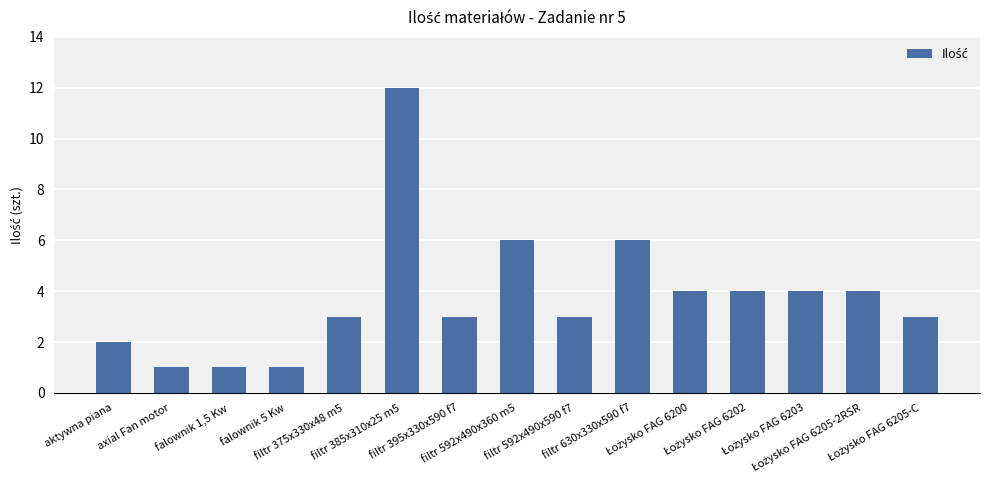

What is the greatest value displayed?

12